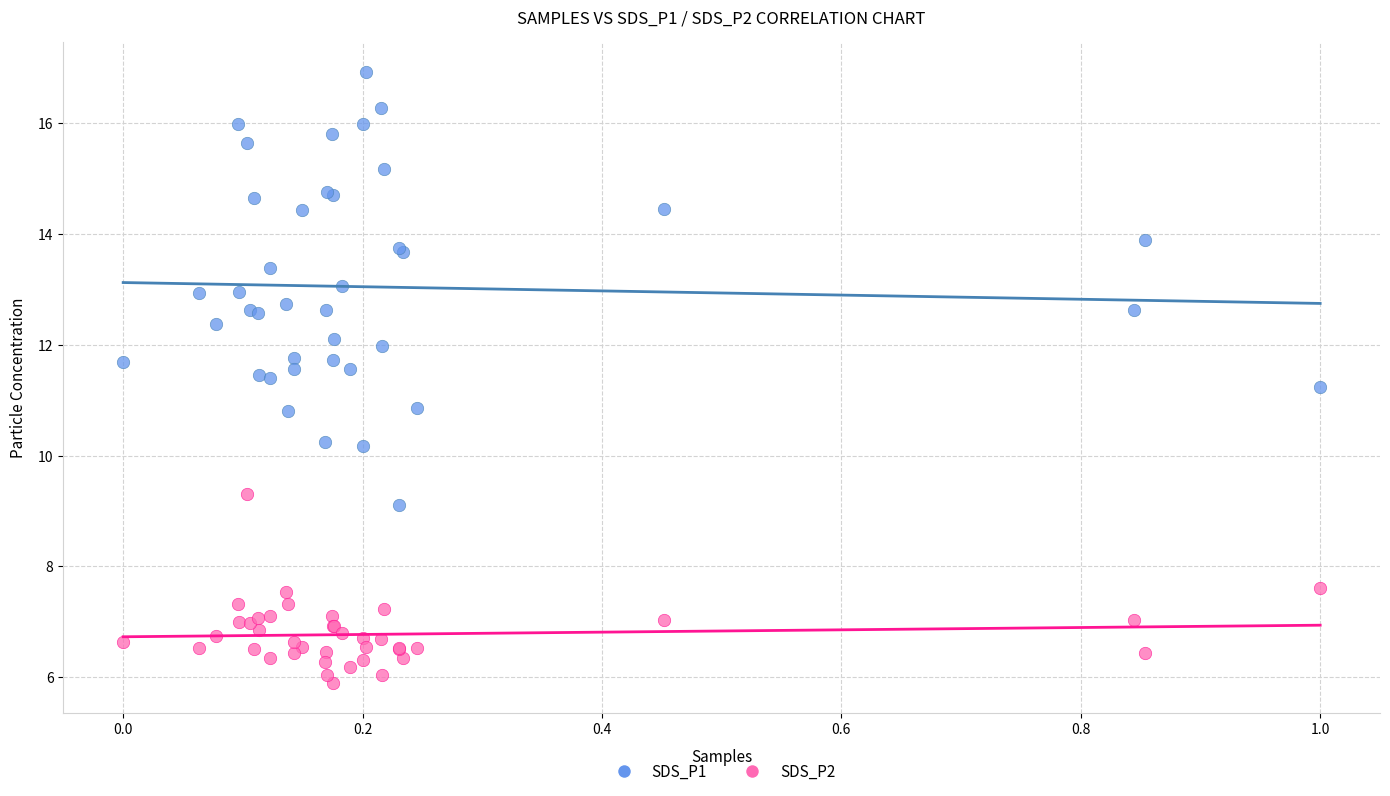

Which series contains the highest Y value?

SDS_P1